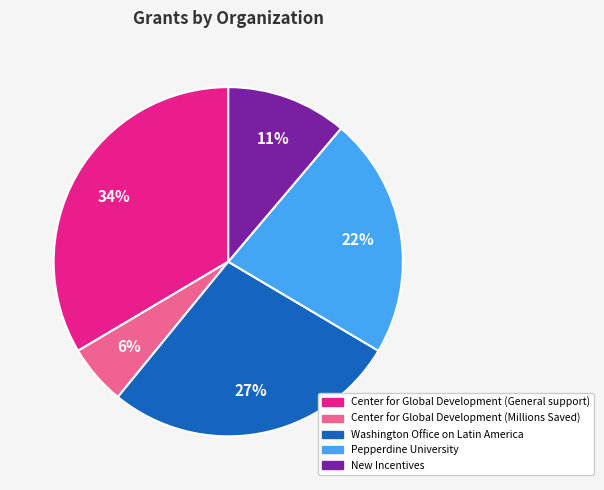

To the nearest percent, what percentage of the pie is Washington Office on Latin America?

27%